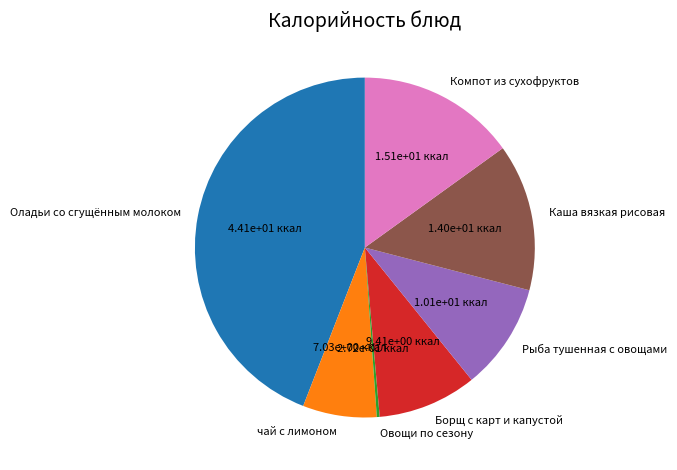

Which category has the biggest portion of the pie?

Оладьи со сгущённым молоком